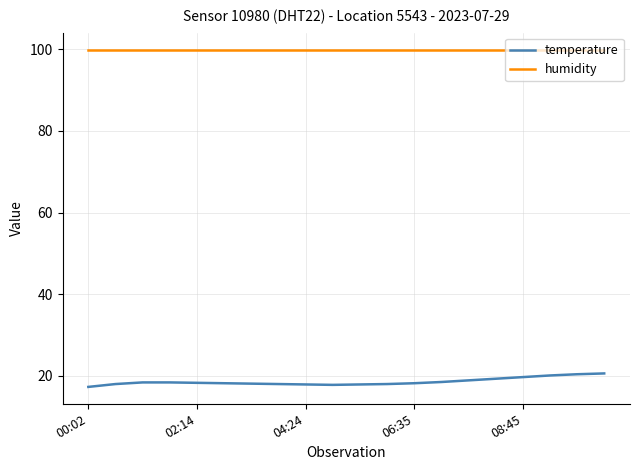

What is the maximum value for humidity?

99.9